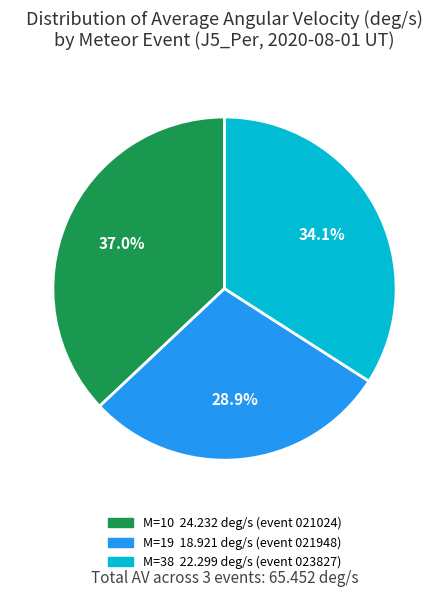

To the nearest percent, what is the average slice percentage?

33%